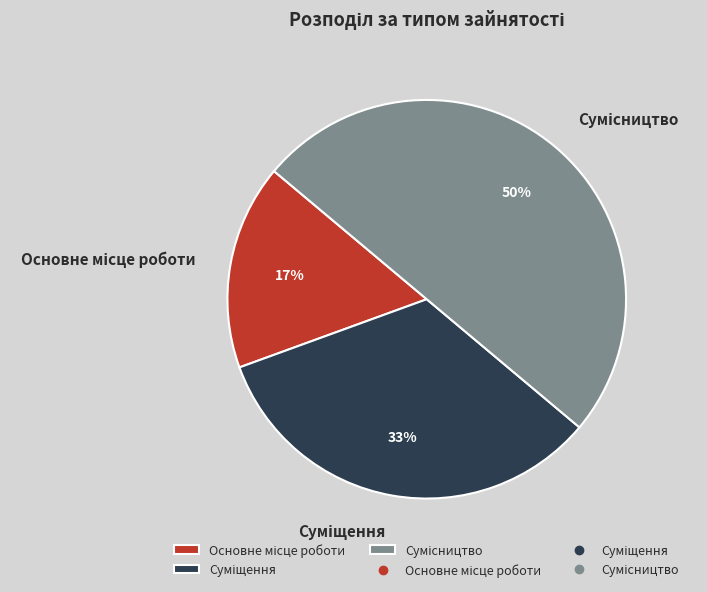

To the nearest percent, what is the difference between the largest and smallest slice percentages?

33%